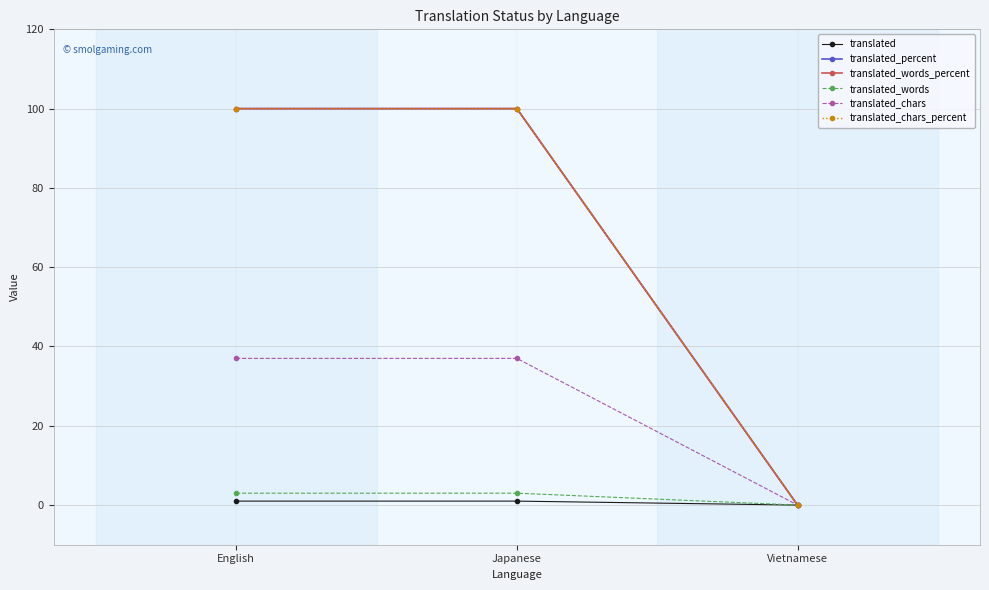

Which series has the largest range (max minus min)?

translated_percent